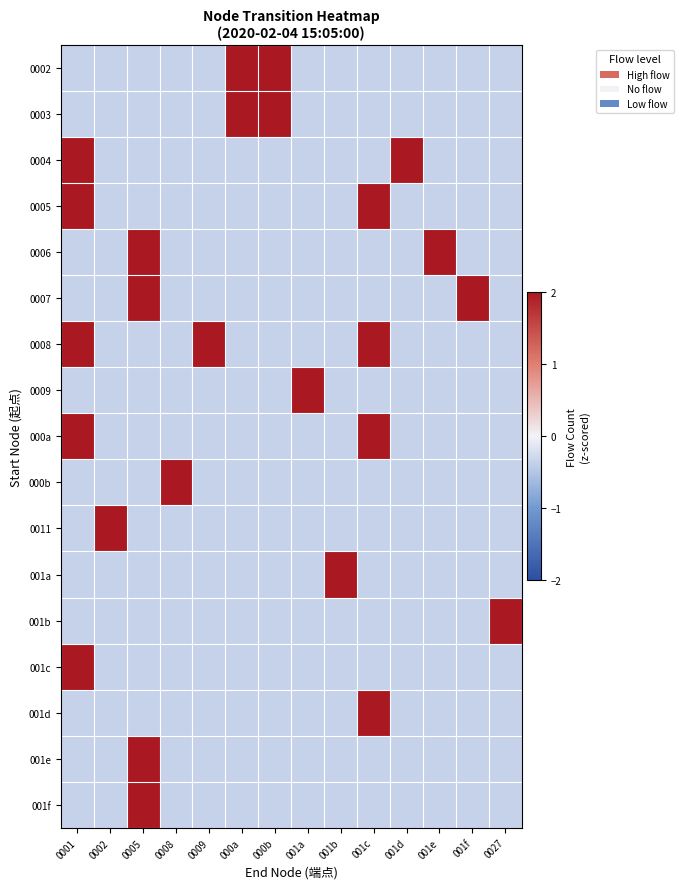

Reading left to right, list all the values displayed in this chart.

0002: 0001=-0.4	0002=-0.4	0005=-0.4	0008=-0.4	0009=-0.4	000a=2.0	000b=2.0	001a=-0.4	001b=-0.4	001c=-0.4	001d=-0.4	001e=-0.4	001f=-0.4	0027=-0.4
0003: 0001=-0.4	0002=-0.4	0005=-0.4	0008=-0.4	0009=-0.4	000a=2.0	000b=2.0	001a=-0.4	001b=-0.4	001c=-0.4	001d=-0.4	001e=-0.4	001f=-0.4	0027=-0.4
0004: 0001=2.0	0002=-0.4	0005=-0.4	0008=-0.4	0009=-0.4	000a=-0.4	000b=-0.4	001a=-0.4	001b=-0.4	001c=-0.4	001d=2.0	001e=-0.4	001f=-0.4	0027=-0.4
0005: 0001=2.0	0002=-0.4	0005=-0.4	0008=-0.4	0009=-0.4	000a=-0.4	000b=-0.4	001a=-0.4	001b=-0.4	001c=2.0	001d=-0.4	001e=-0.4	001f=-0.4	0027=-0.4
0006: 0001=-0.4	0002=-0.4	0005=2.0	0008=-0.4	0009=-0.4	000a=-0.4	000b=-0.4	001a=-0.4	001b=-0.4	001c=-0.4	001d=-0.4	001e=2.0	001f=-0.4	0027=-0.4
0007: 0001=-0.4	0002=-0.4	0005=2.0	0008=-0.4	0009=-0.4	000a=-0.4	000b=-0.4	001a=-0.4	001b=-0.4	001c=-0.4	001d=-0.4	001e=-0.4	001f=2.0	0027=-0.4
0008: 0001=2.0	0002=-0.4	0005=-0.4	0008=-0.4	0009=2.0	000a=-0.4	000b=-0.4	001a=-0.4	001b=-0.4	001c=2.0	001d=-0.4	001e=-0.4	001f=-0.4	0027=-0.4
0009: 0001=-0.4	0002=-0.4	0005=-0.4	0008=-0.4	0009=-0.4	000a=-0.4	000b=-0.4	001a=2.0	001b=-0.4	001c=-0.4	001d=-0.4	001e=-0.4	001f=-0.4	0027=-0.4
000a: 0001=2.0	0002=-0.4	0005=-0.4	0008=-0.4	0009=-0.4	000a=-0.4	000b=-0.4	001a=-0.4	001b=-0.4	001c=2.0	001d=-0.4	001e=-0.4	001f=-0.4	0027=-0.4
000b: 0001=-0.4	0002=-0.4	0005=-0.4	0008=2.0	0009=-0.4	000a=-0.4	000b=-0.4	001a=-0.4	001b=-0.4	001c=-0.4	001d=-0.4	001e=-0.4	001f=-0.4	0027=-0.4
0011: 0001=-0.4	0002=2.0	0005=-0.4	0008=-0.4	0009=-0.4	000a=-0.4	000b=-0.4	001a=-0.4	001b=-0.4	001c=-0.4	001d=-0.4	001e=-0.4	001f=-0.4	0027=-0.4
001a: 0001=-0.4	0002=-0.4	0005=-0.4	0008=-0.4	0009=-0.4	000a=-0.4	000b=-0.4	001a=-0.4	001b=2.0	001c=-0.4	001d=-0.4	001e=-0.4	001f=-0.4	0027=-0.4
001b: 0001=-0.4	0002=-0.4	0005=-0.4	0008=-0.4	0009=-0.4	000a=-0.4	000b=-0.4	001a=-0.4	001b=-0.4	001c=-0.4	001d=-0.4	001e=-0.4	001f=-0.4	0027=2.0
001c: 0001=2.0	0002=-0.4	0005=-0.4	0008=-0.4	0009=-0.4	000a=-0.4	000b=-0.4	001a=-0.4	001b=-0.4	001c=-0.4	001d=-0.4	001e=-0.4	001f=-0.4	0027=-0.4
001d: 0001=-0.4	0002=-0.4	0005=-0.4	0008=-0.4	0009=-0.4	000a=-0.4	000b=-0.4	001a=-0.4	001b=-0.4	001c=2.0	001d=-0.4	001e=-0.4	001f=-0.4	0027=-0.4
001e: 0001=-0.4	0002=-0.4	0005=2.0	0008=-0.4	0009=-0.4	000a=-0.4	000b=-0.4	001a=-0.4	001b=-0.4	001c=-0.4	001d=-0.4	001e=-0.4	001f=-0.4	0027=-0.4
001f: 0001=-0.4	0002=-0.4	0005=2.0	0008=-0.4	0009=-0.4	000a=-0.4	000b=-0.4	001a=-0.4	001b=-0.4	001c=-0.4	001d=-0.4	001e=-0.4	001f=-0.4	0027=-0.4